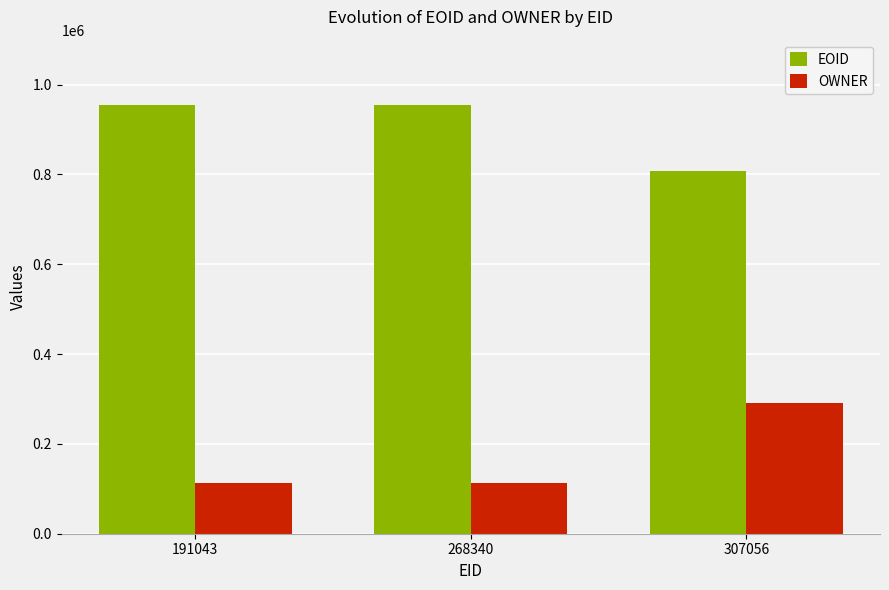

Rank the series by their maximum value, from lowest to highest.

OWNER, EOID